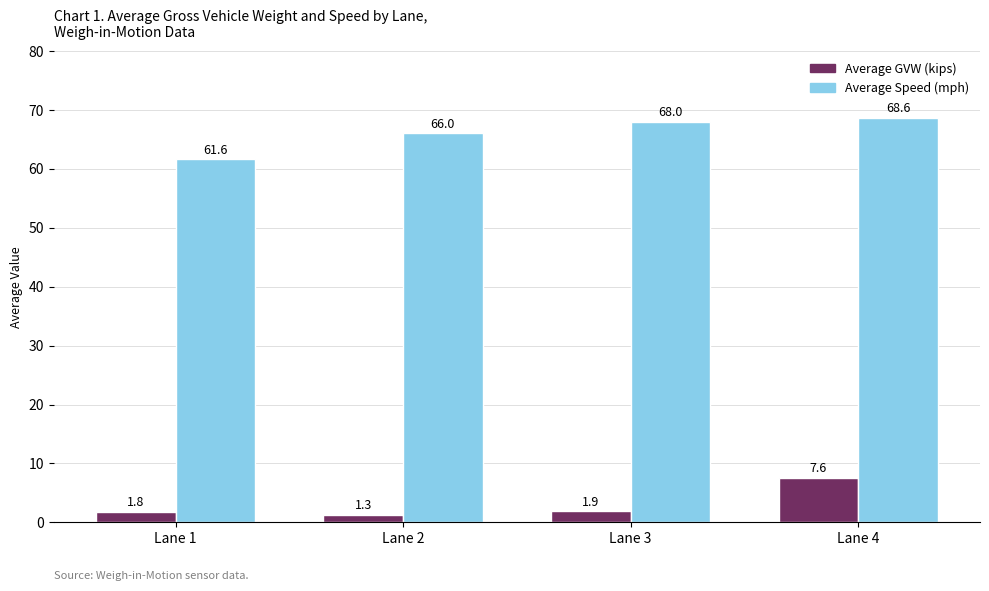

Which series has the widest spread of values?

Average Speed (mph)